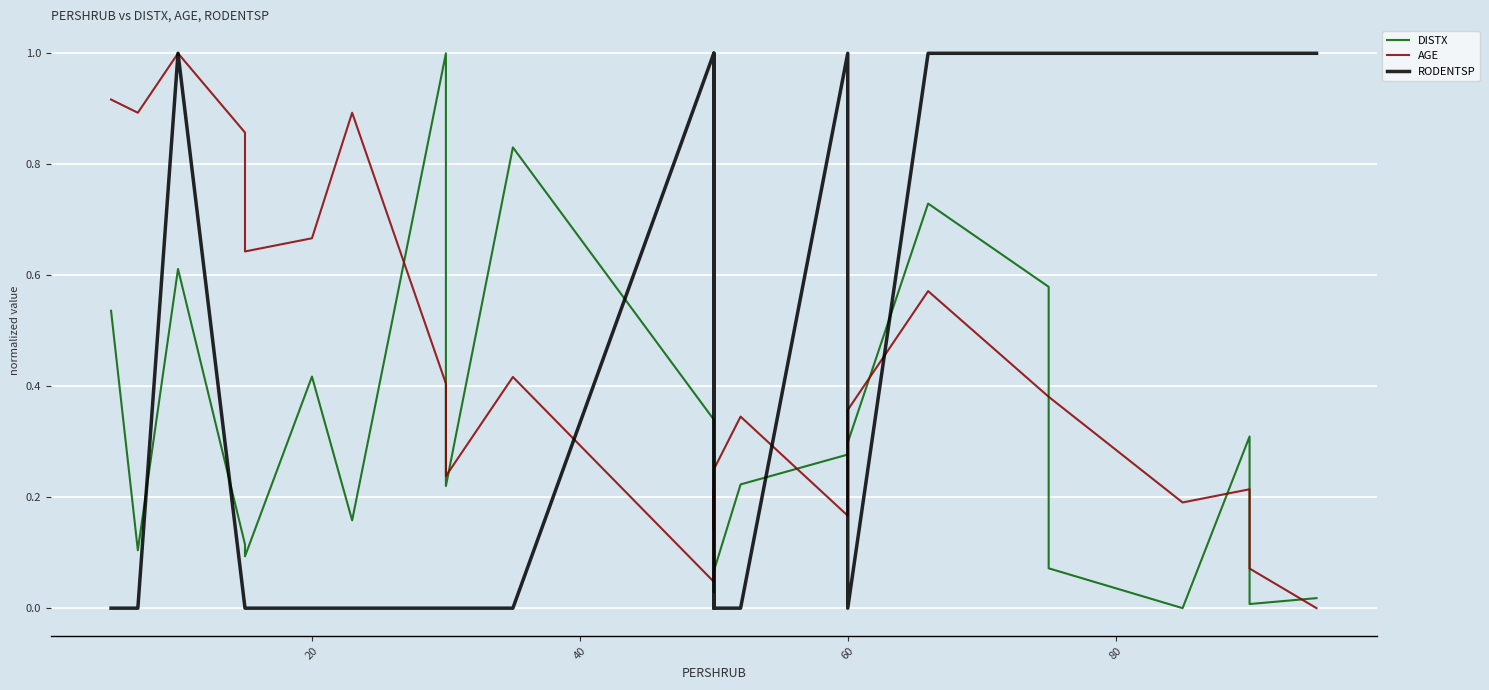

After their last crossing, which series has the higher values: AGE or RODENTSP?

RODENTSP